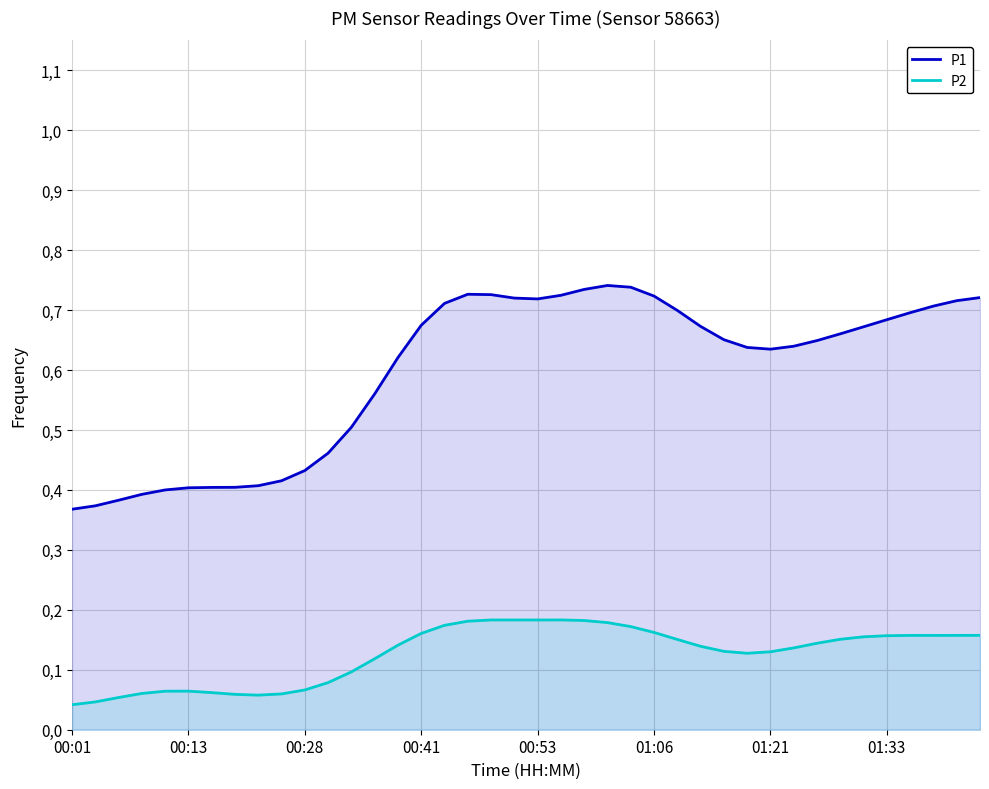

Between 31 and 13, which is larger?

31